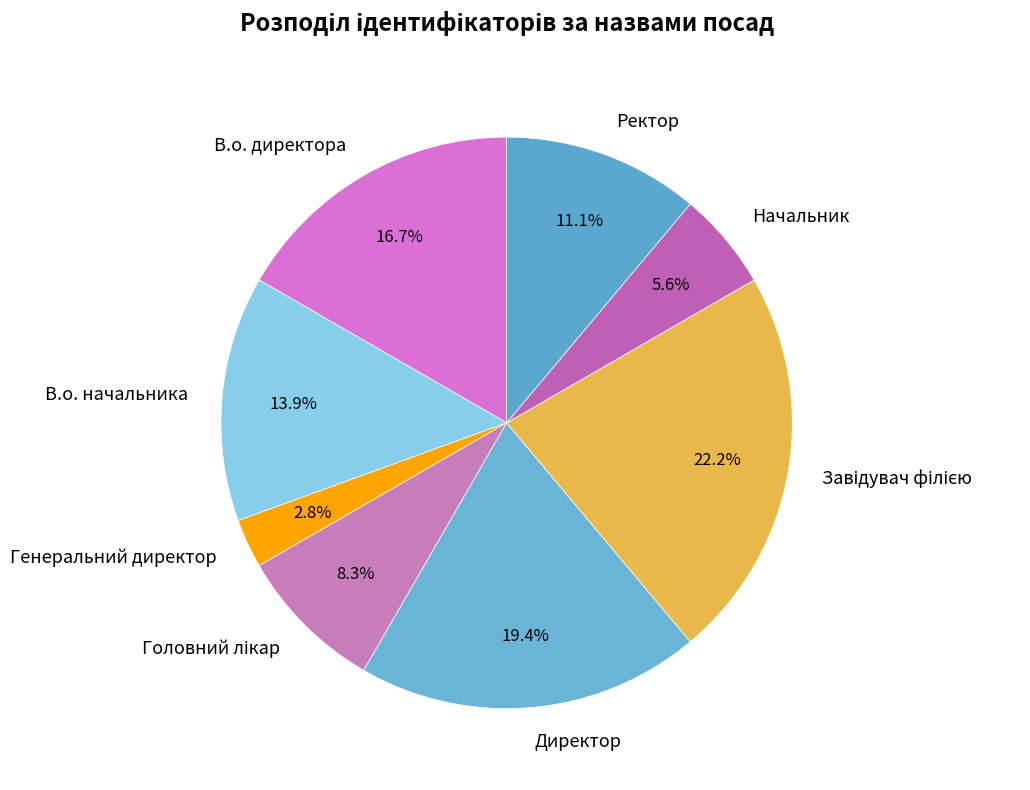

How much of the chart is everything except Директор?

80.6%